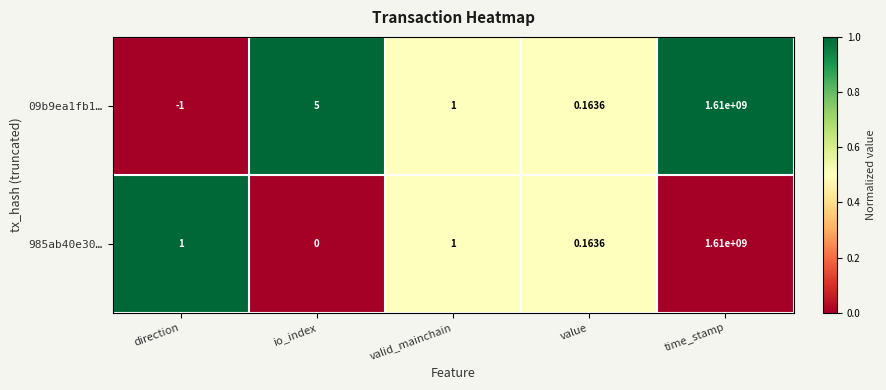

How many values in 09b9ea1fb1… are below zero?

1